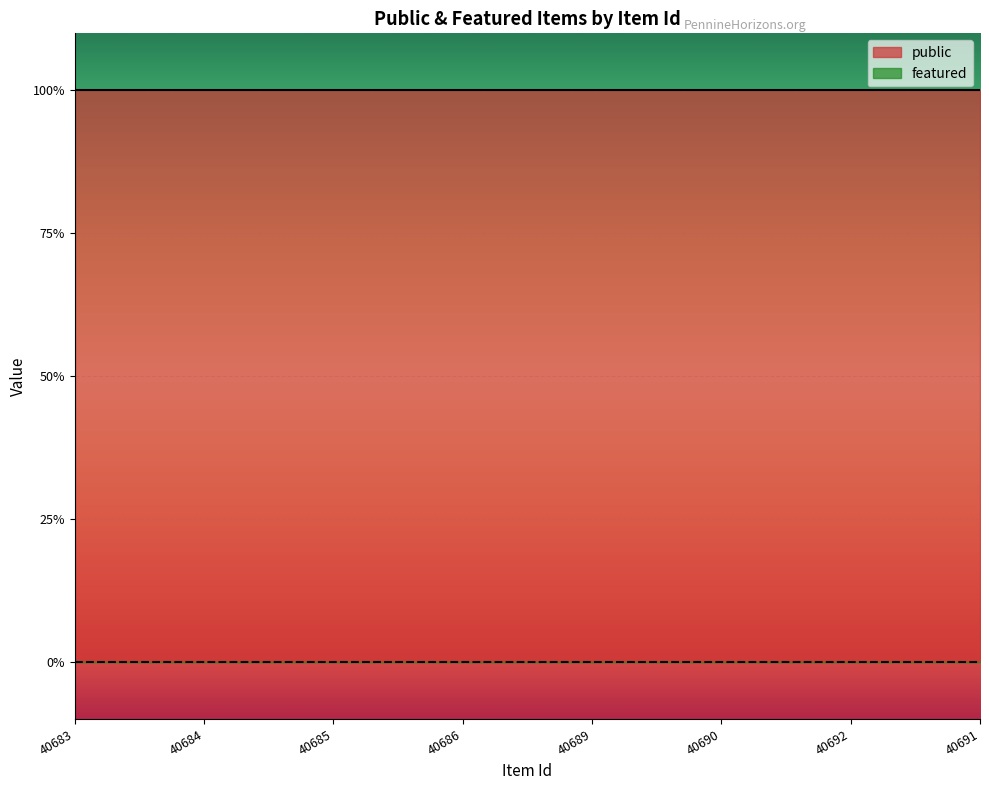

At which label does public reach its minimum?

40683